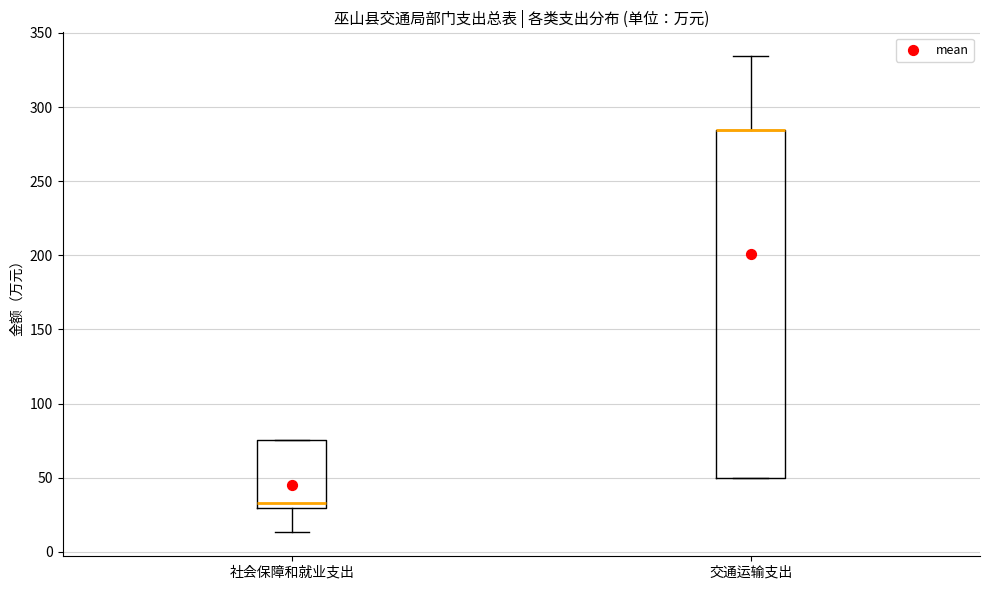

Reading left to right, transcribe this box plot: for each box, give where its median line is, the range the box spans, and where its two whiskers end, as read against the y-axis. The values are not printed on the chart, so give them approximately, as read against the axis.

社会保障和就业支出: median 35, box 30 to 75, whiskers 15 to 75
交通运输支出: median 285 (drawn on the box's upper edge), box 50 to 285, whiskers 50 to 335